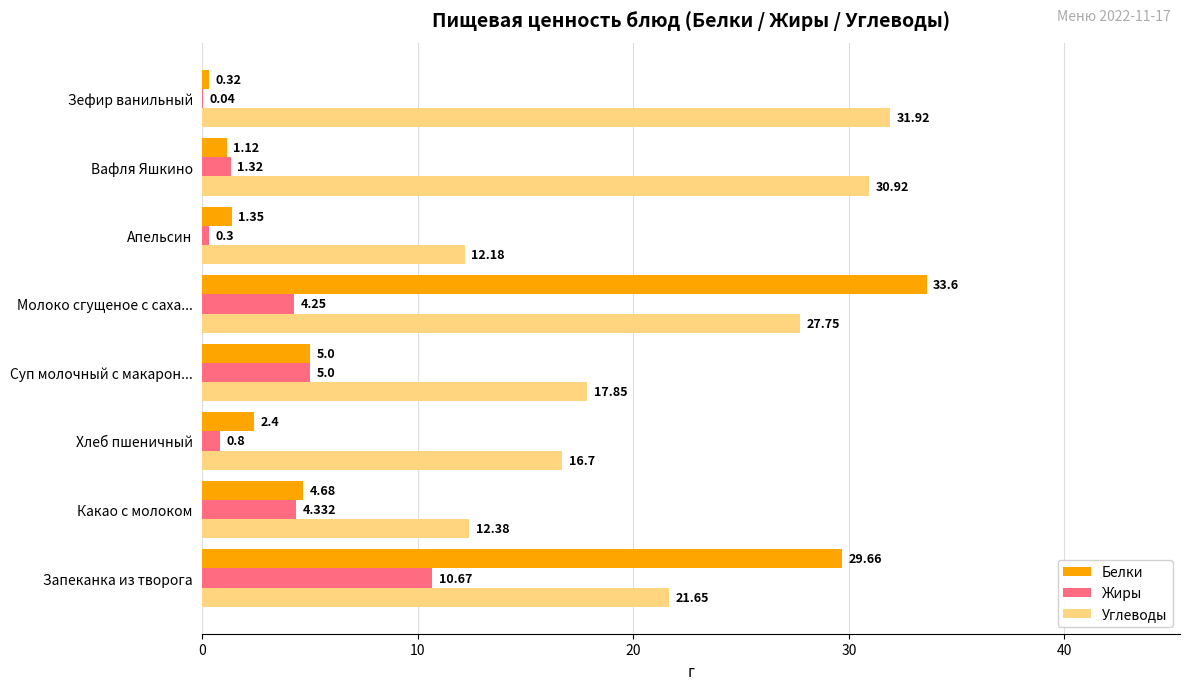

Which series changed the most between Вафля Яшкино and Зефир ванильный?

Жиры